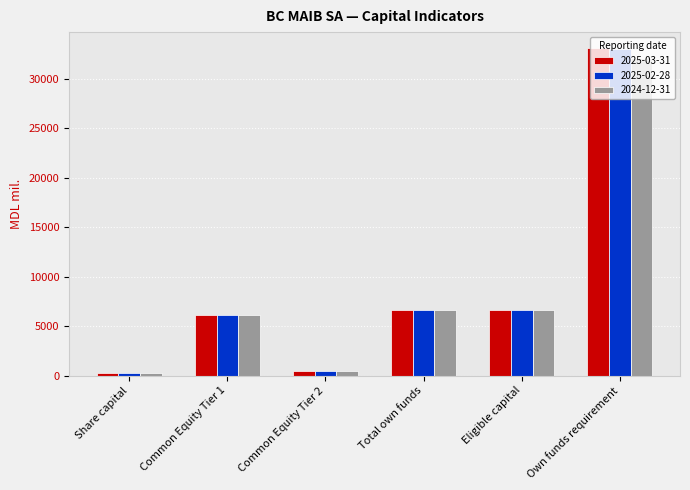

What is the spread (max minus min) of values at Eligible capital?

24.6